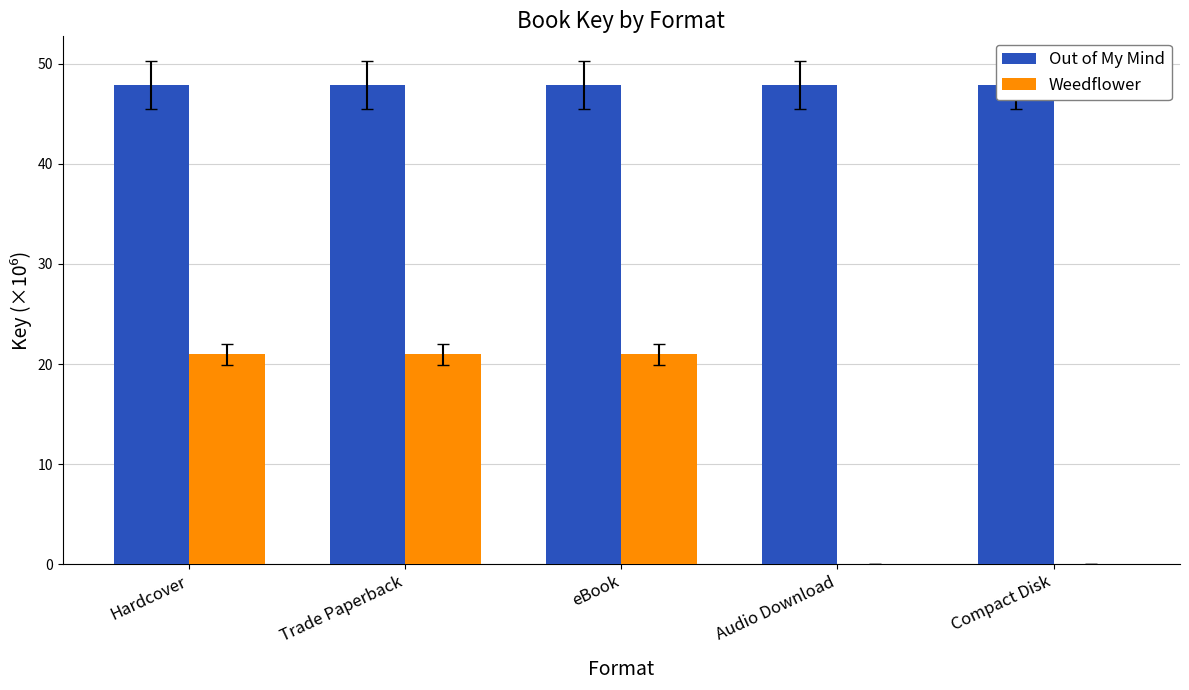

At which category is the sum across all series the highest?

Hardcover